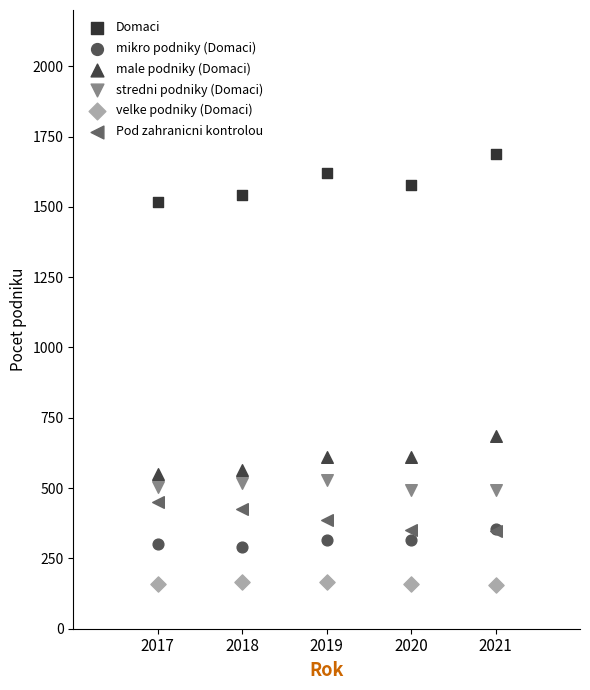

Which series contains the highest Y value?

Domaci